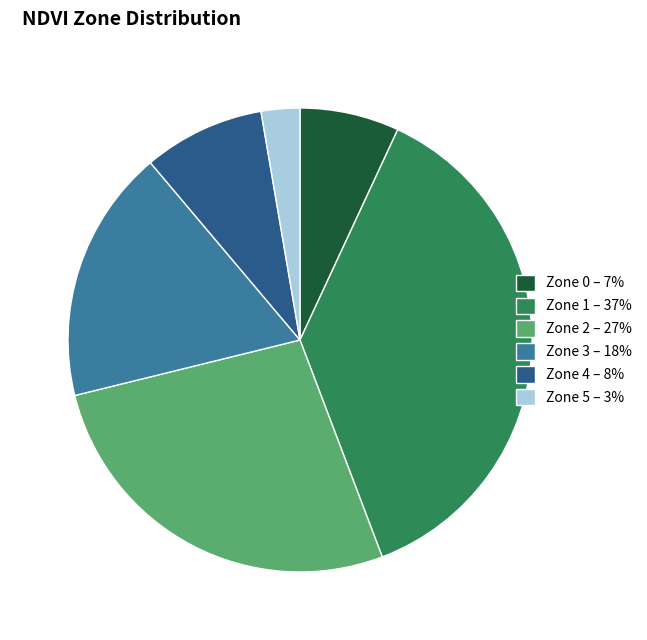

The Zone 3 – 18% slice represents 18% of the pie. True or false?

True